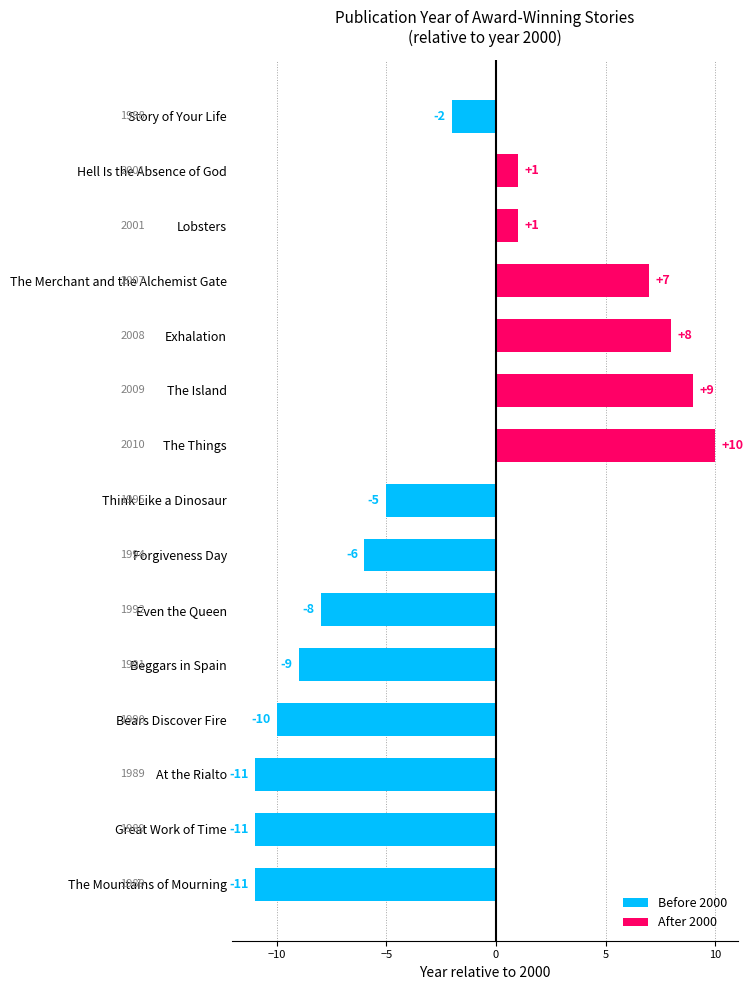

Reading top to bottom, list all the values displayed in this chart.

Story of Your Life=-2	Hell Is the Absence of God=1	Lobsters=1	The Merchant and the Alchemist Gate=7	Exhalation=8	The Island=9	The Things=10	Think Like a Dinosaur=-5	Forgiveness Day=-6	Even the Queen=-8	Beggars in Spain=-9	Bears Discover Fire=-10	At the Rialto=-11	Great Work of Time=-11	The Mountains of Mourning=-11